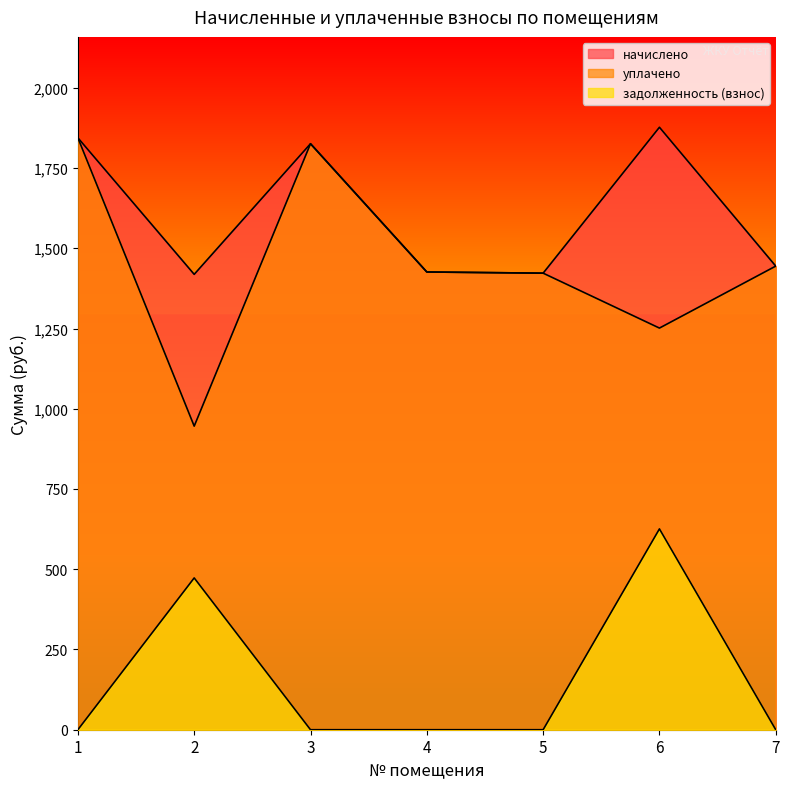

True or false: начислено and уплачено intersect in this chart.

False